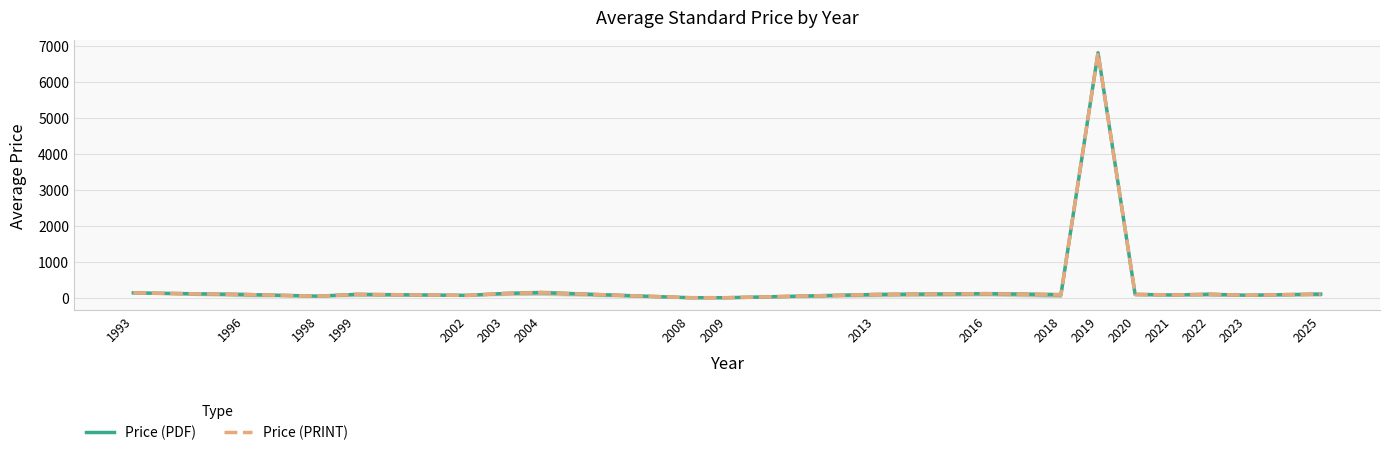

The Price (PDF) series shows 99.7 at 2025. True or false?

True